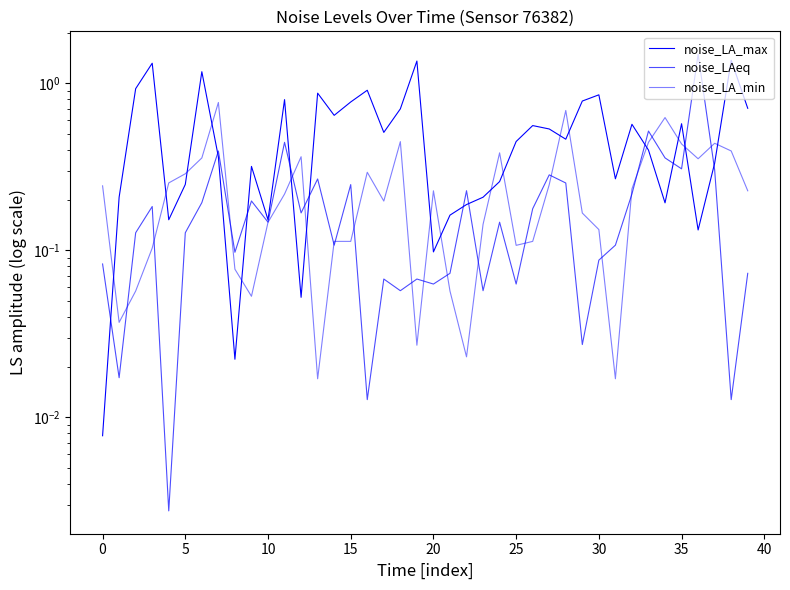

Rank the series by their maximum value, from highest to lowest.

noise_LAeq, noise_LA_max, noise_LA_min